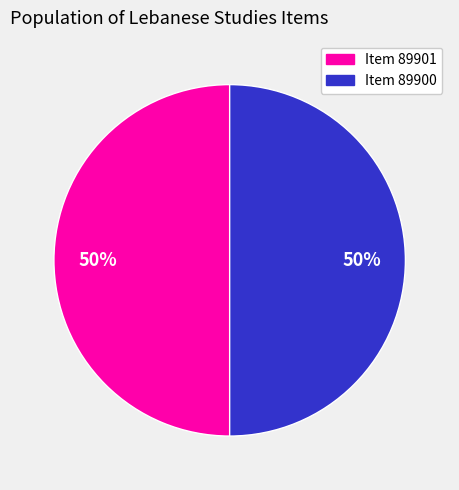

To the nearest percent, what is the average slice percentage?

50%